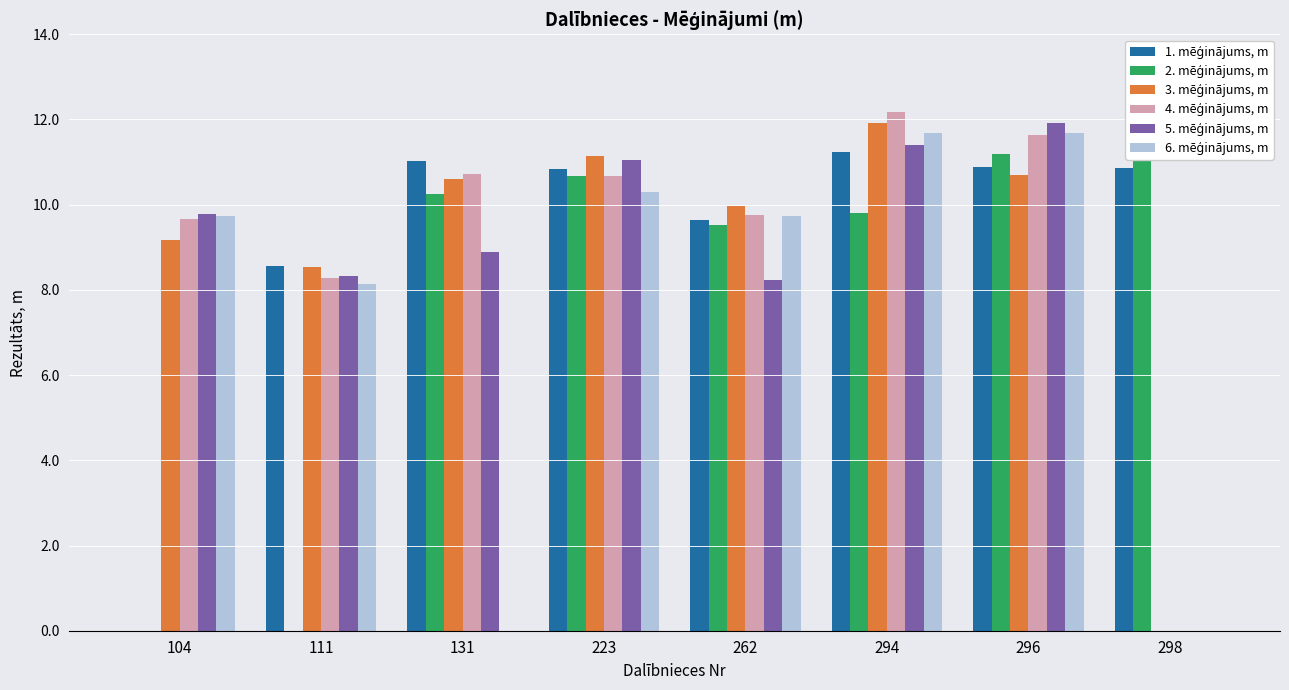

How many values in 5. mēģinājums, m are above zero?

7